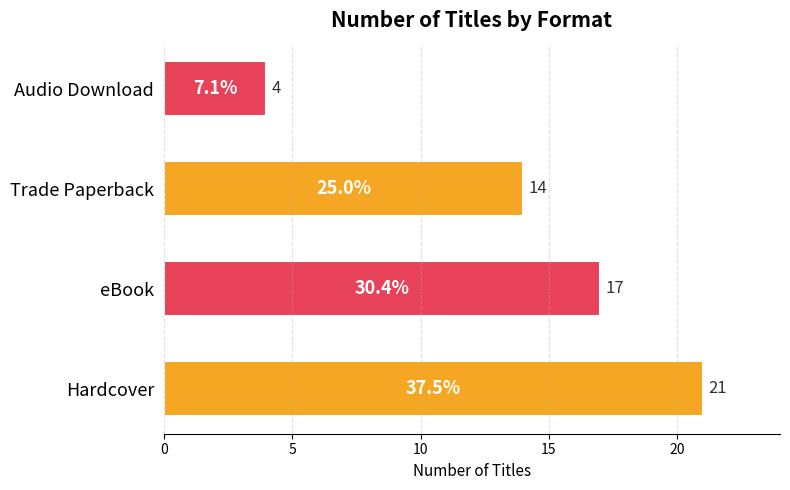

Rank the categories by value from highest to lowest.

Hardcover, eBook, Trade Paperback, Audio Download